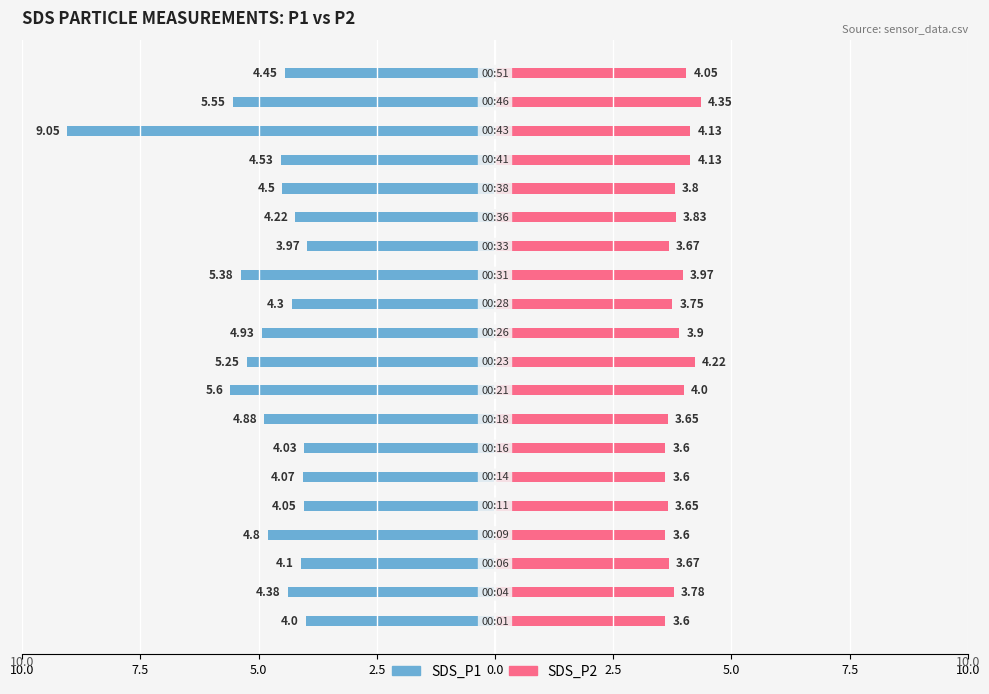

Between 9 and 12, which series saw the biggest shift?

SDS_P2